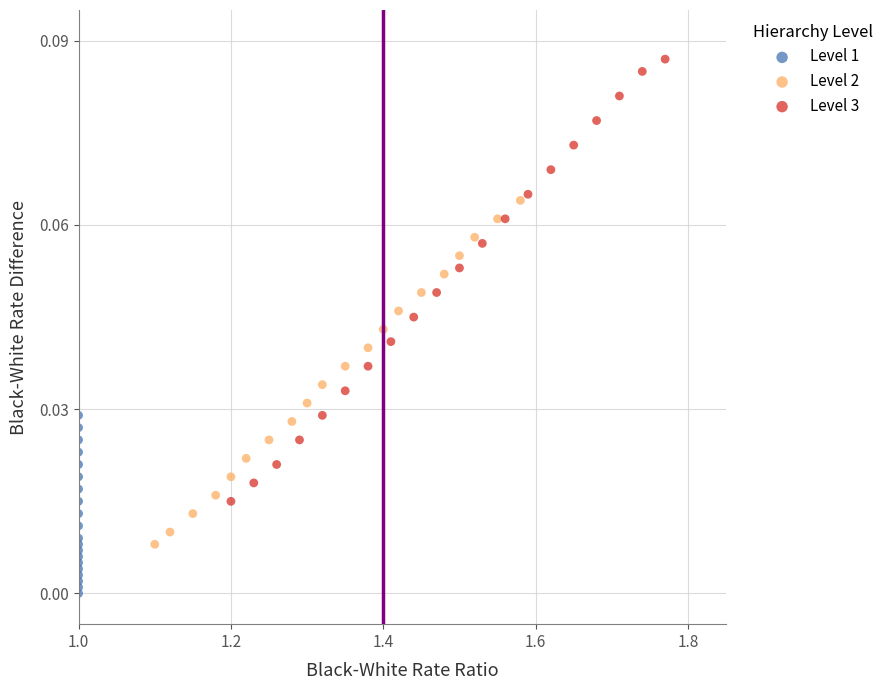

Which series contains the highest Y value?

Level 3